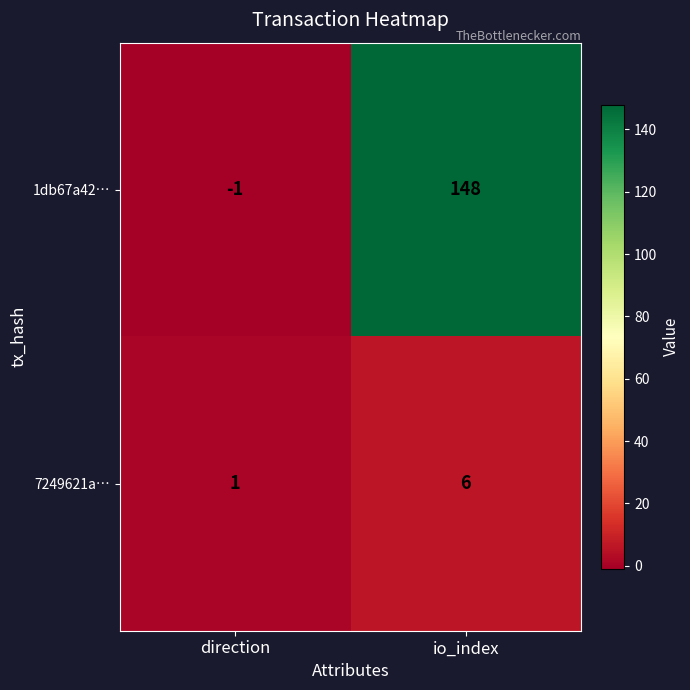

How many distinct data groups are displayed?

2